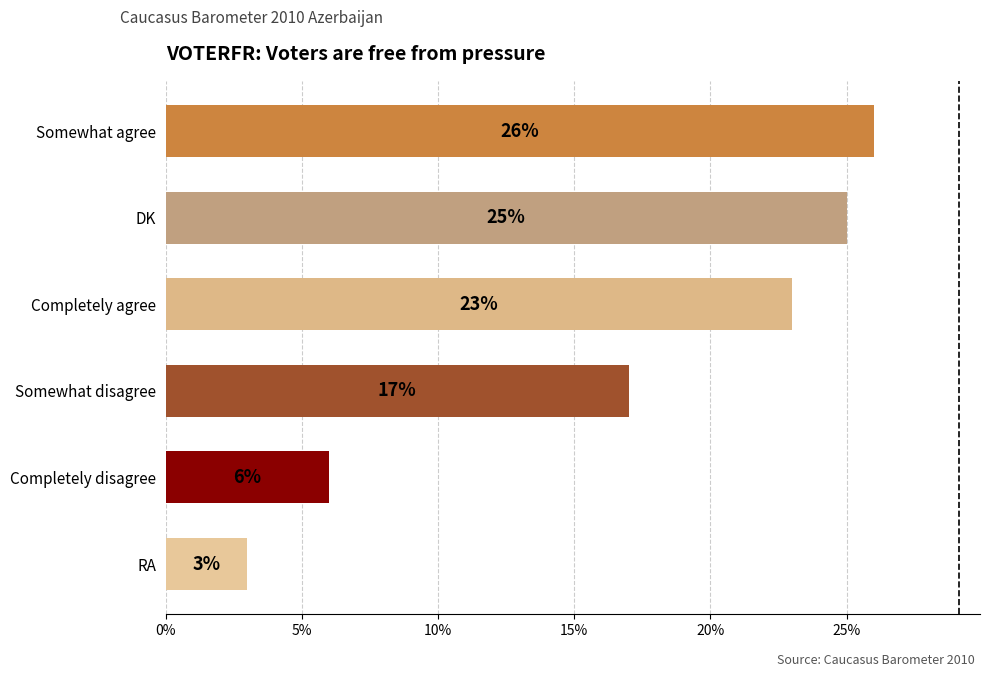

What is the difference between the maximum and minimum values?

23